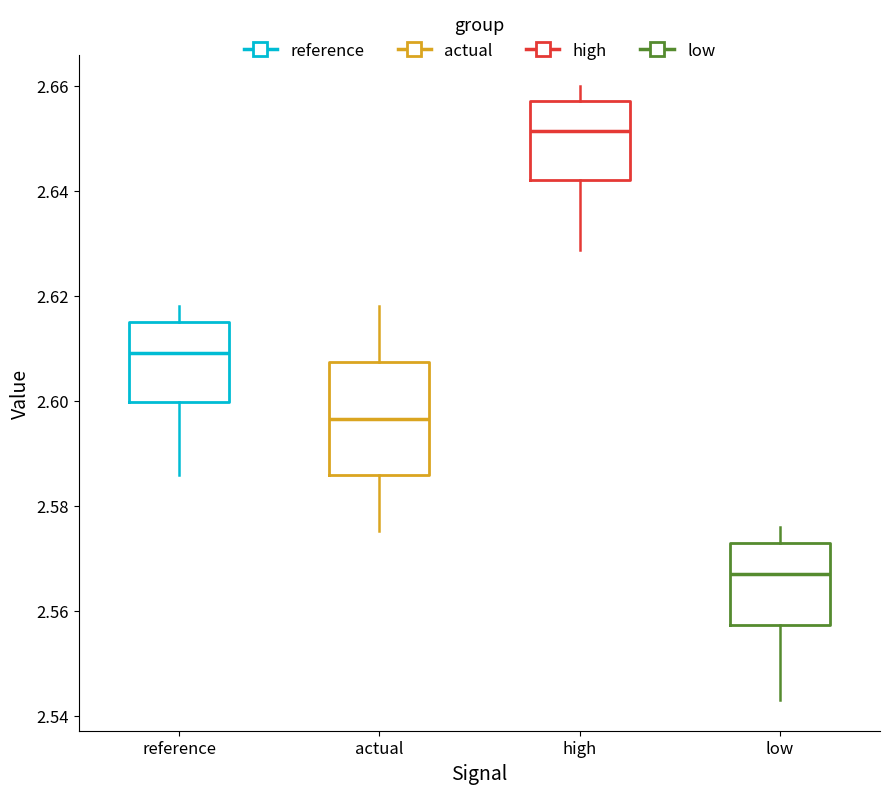

Which box is the tallest, from its lower edge to its upper edge?

actual